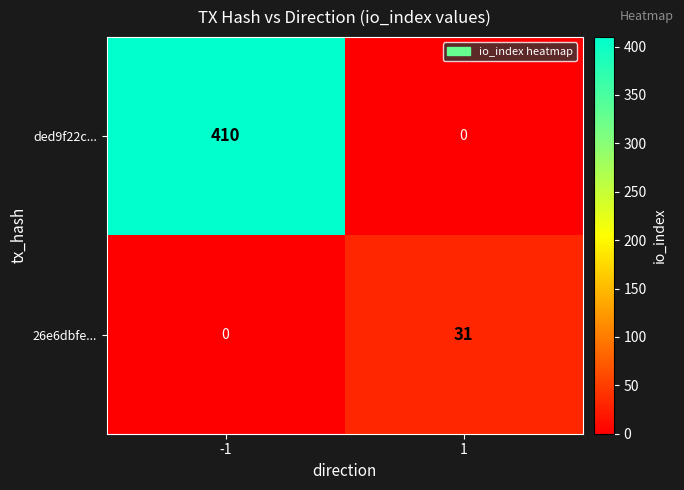

What is the average value of the ded9f22c... series?

205